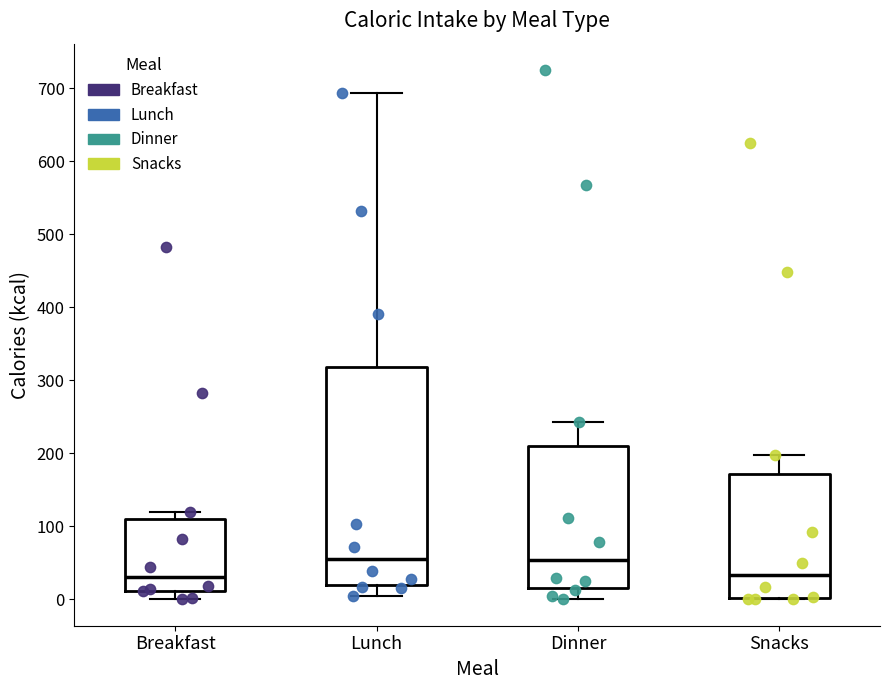

Where is the lower edge of the box for Breakfast on the y-axis? The values are not printed on the chart, so give them approximately, as read against the axis.

10